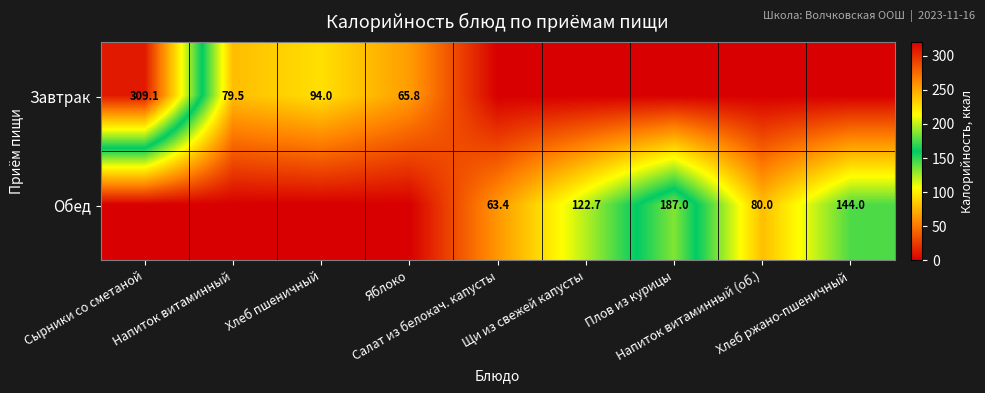

Which series has the widest spread of values?

Завтрак